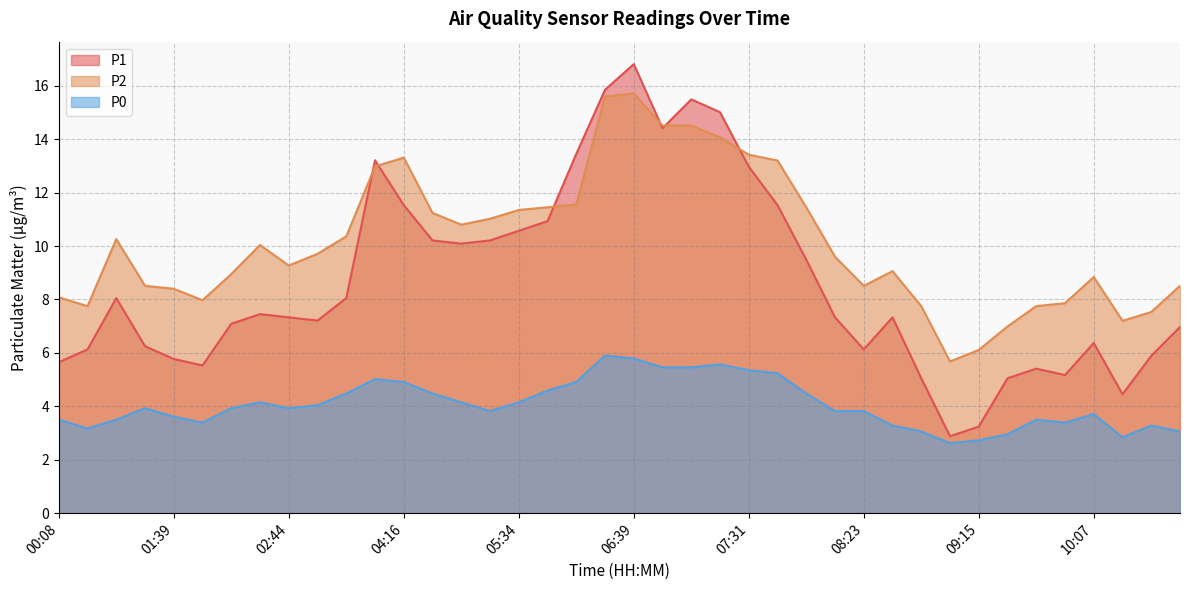

What is the total value across all series at 07:18?

34.6